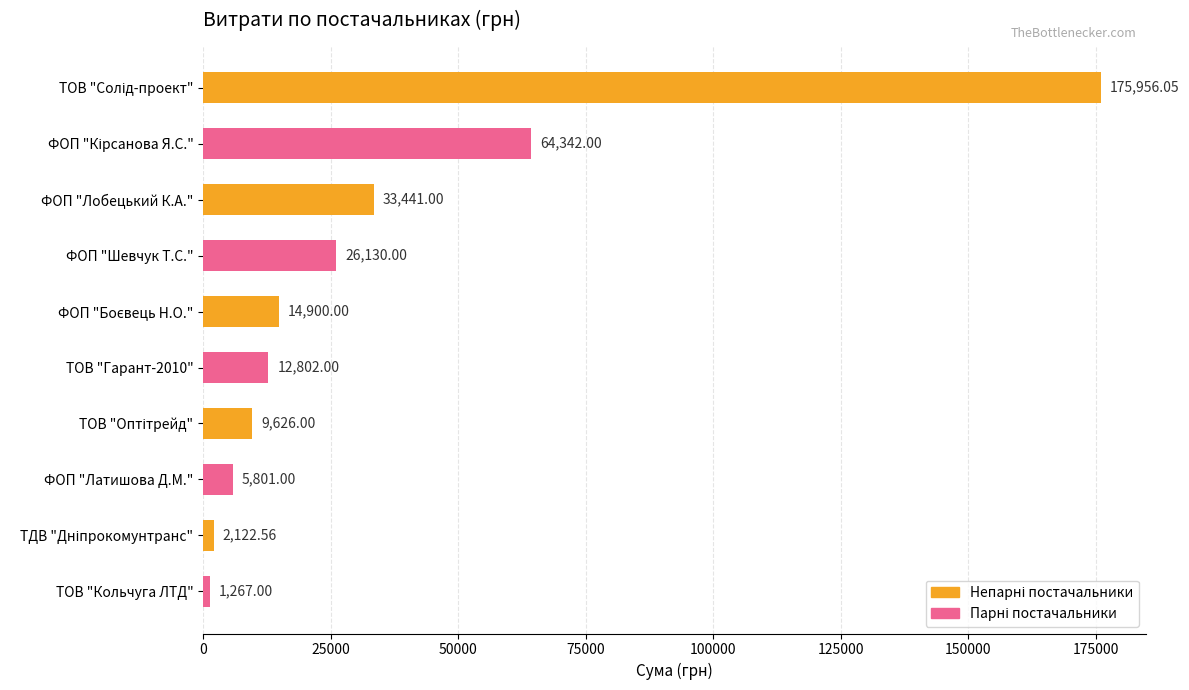

What is the difference between the maximum and second lowest values?

173833.5